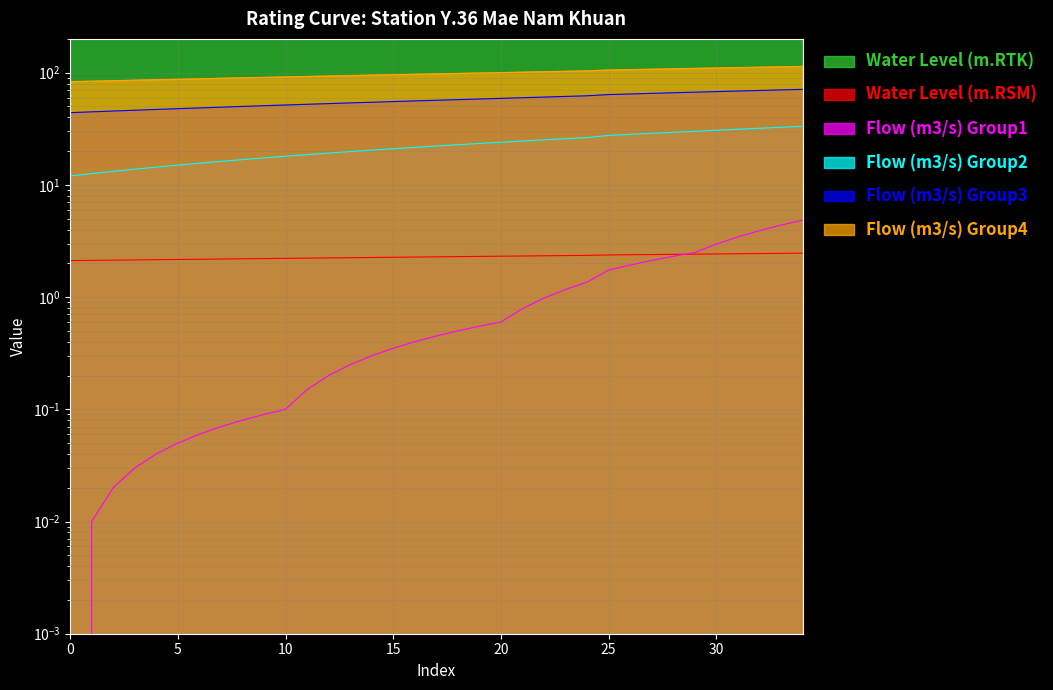

What is the label of the 10th point from the right?

25